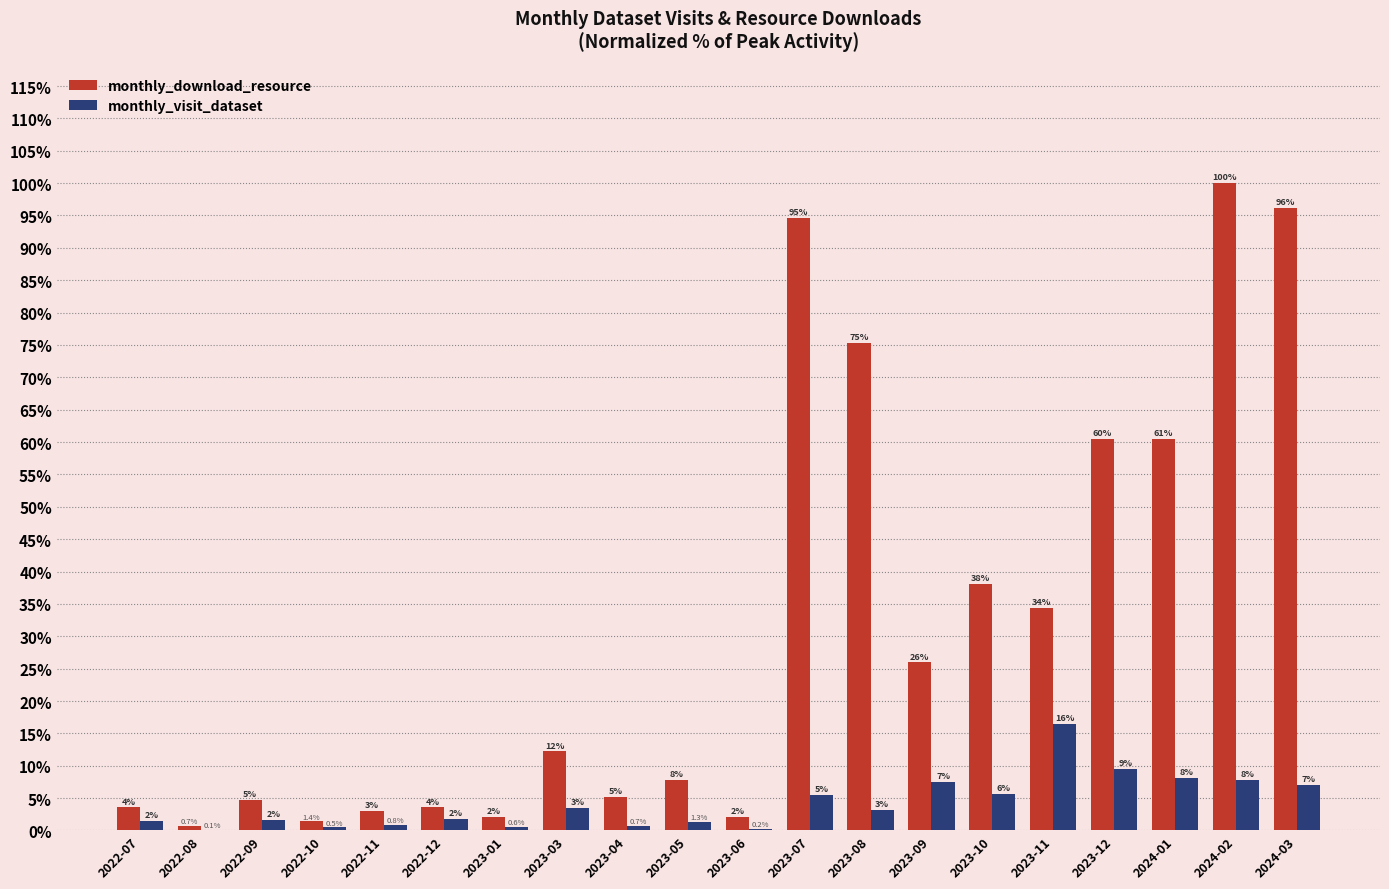

The monthly_download_resource series shows 26.4 at 2023-10. True or false?

False